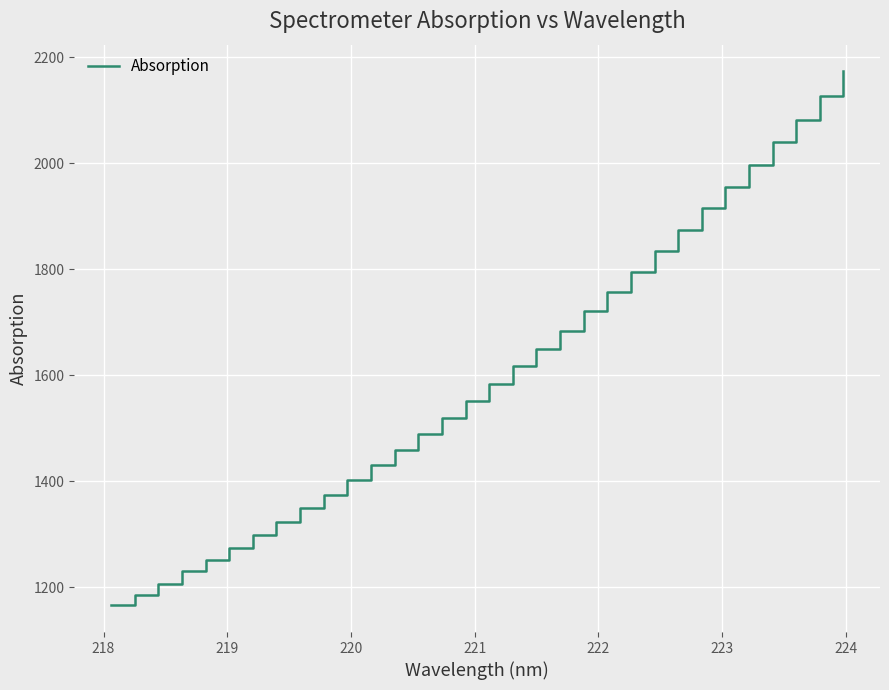

What is the greatest value displayed?

2173.1